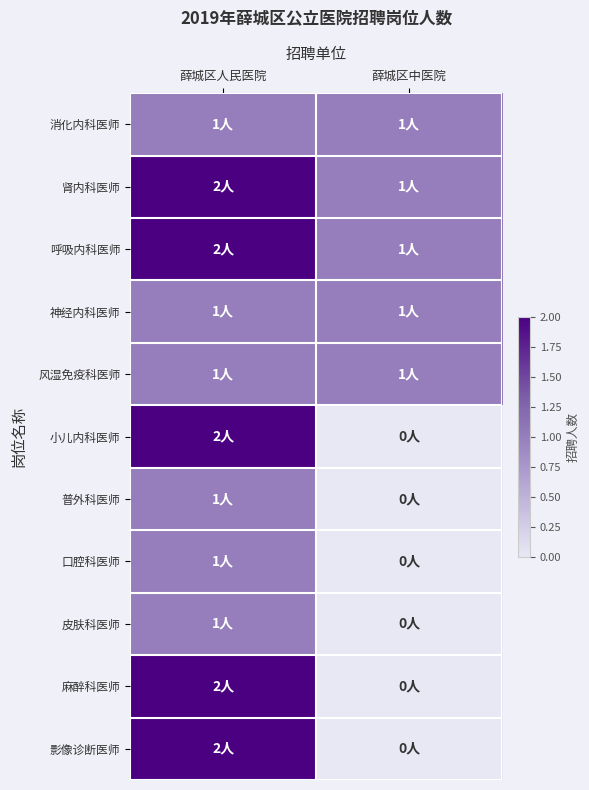

At which category is the sum across all series the highest?

薛城区人民医院